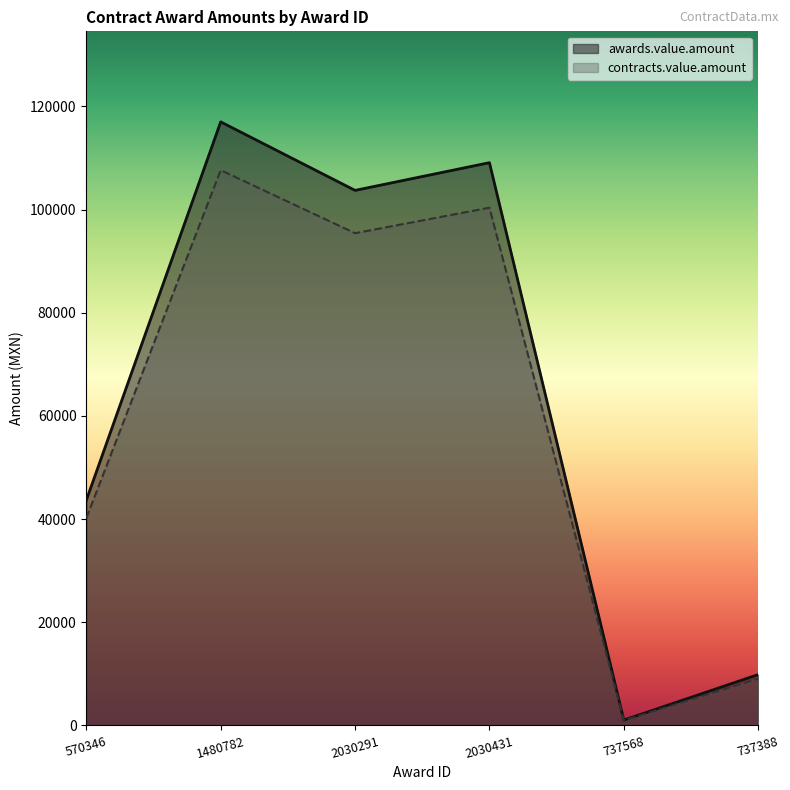

List the series in order of their peak value, lowest first.

contracts.value.amount, awards.value.amount